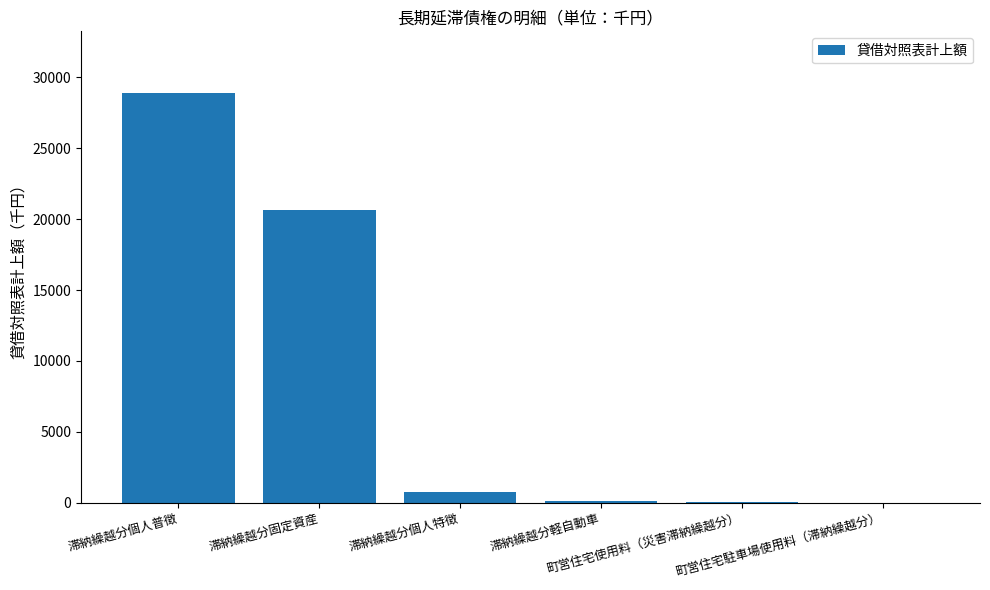

What is the sum of all values?

50489